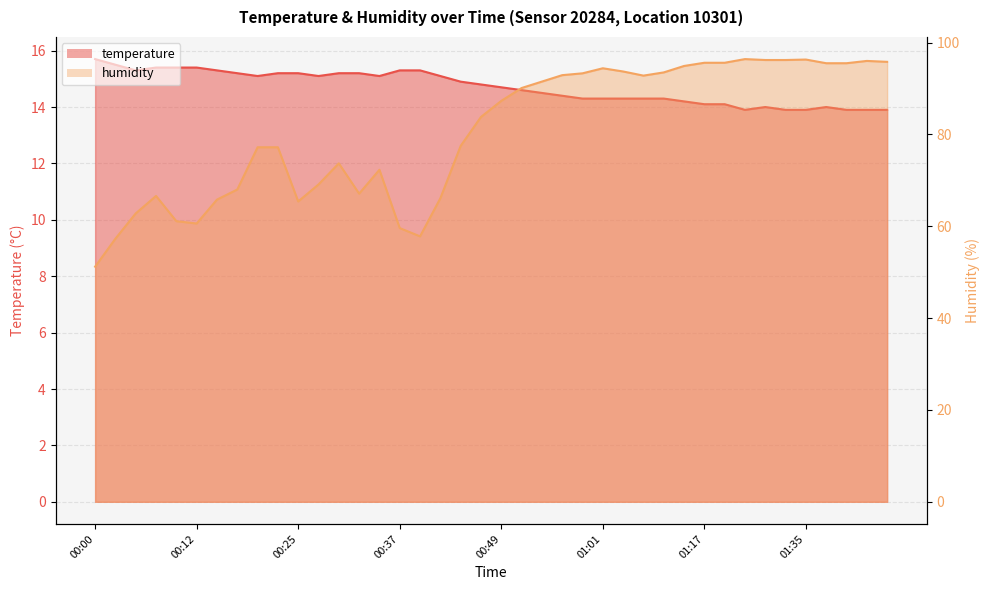

How many values in the humidity series are below 87?

20